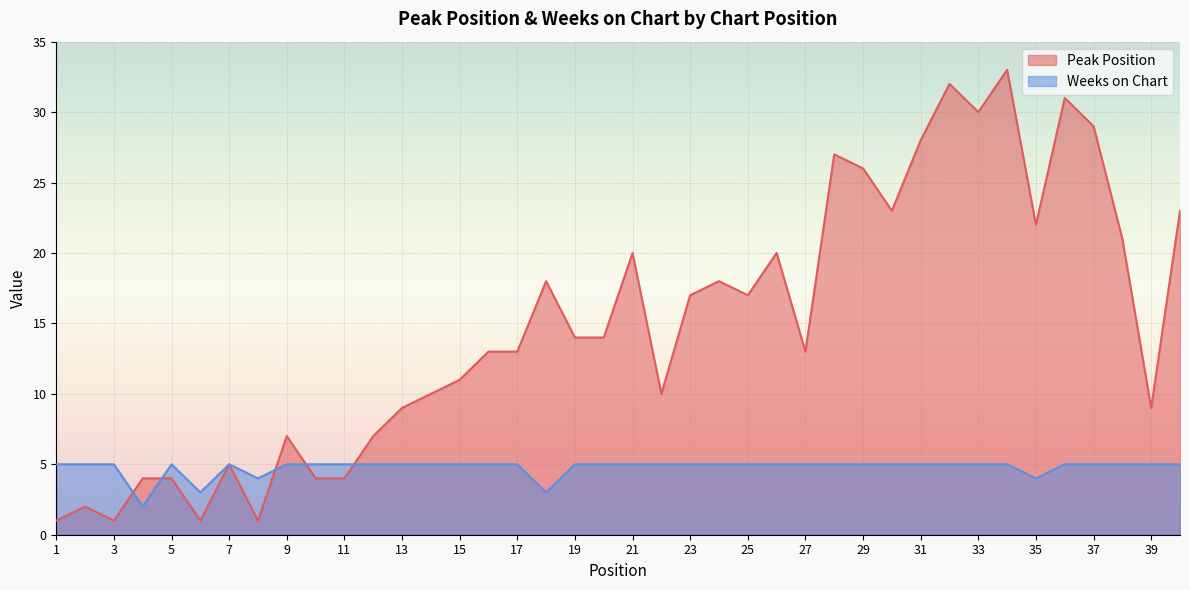

How many lines are shown in the chart?

2